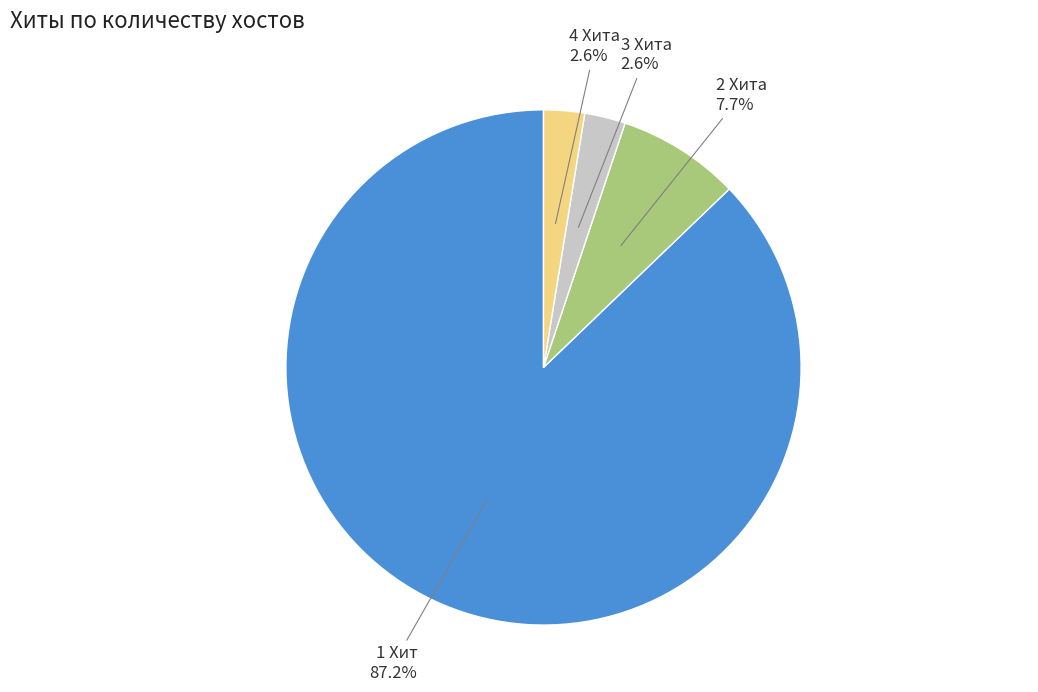

Is 1 Хит the majority of the pie?

Yes